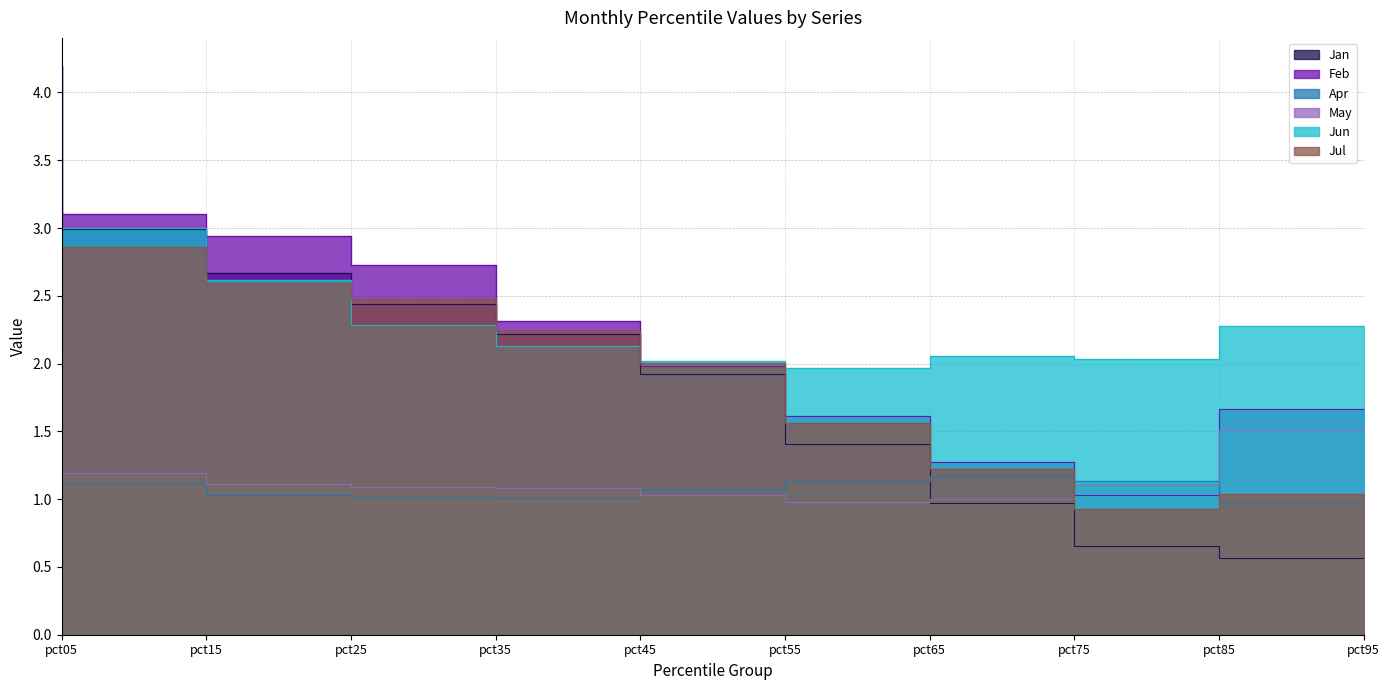

What is the average value of the Jan series?

1.8